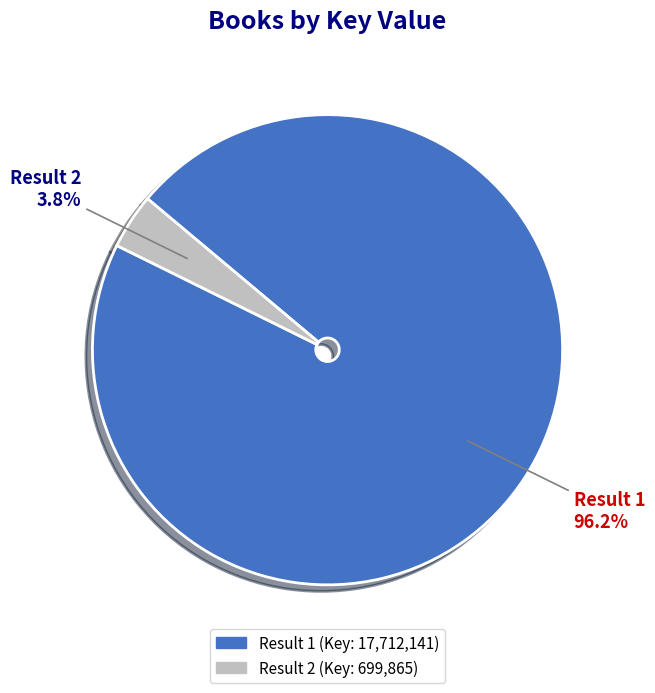

What percentage is the Result 1 slice, to the nearest percent?

96%